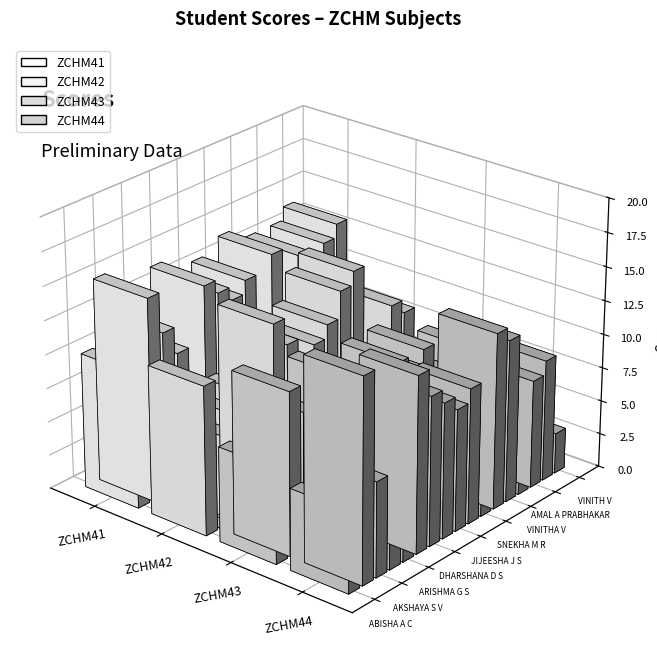

What is the difference between the highest and lowest values at JIJEESHA J S?

6